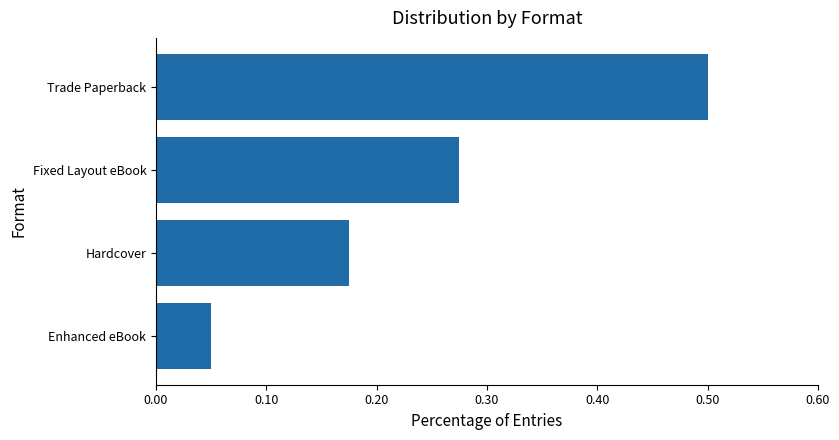

Rank the categories by value from lowest to highest.

Enhanced eBook, Hardcover, Fixed Layout eBook, Trade Paperback